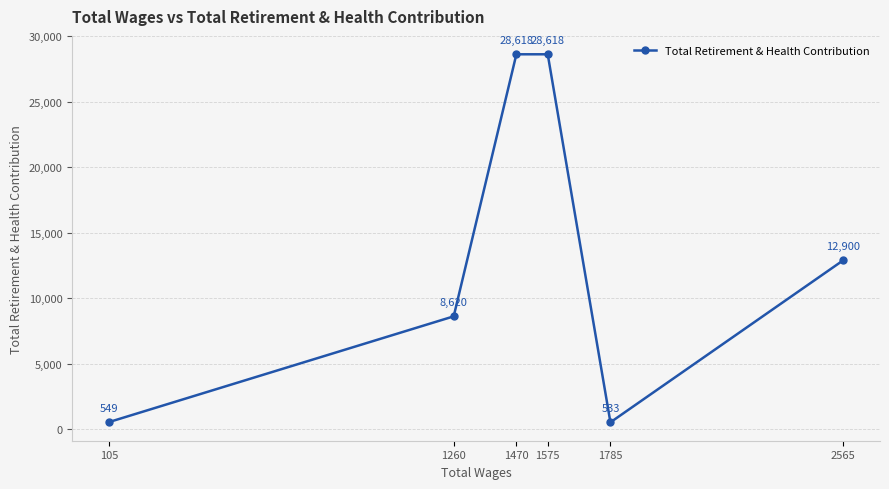

What is the difference between the second highest and second lowest values?

28069